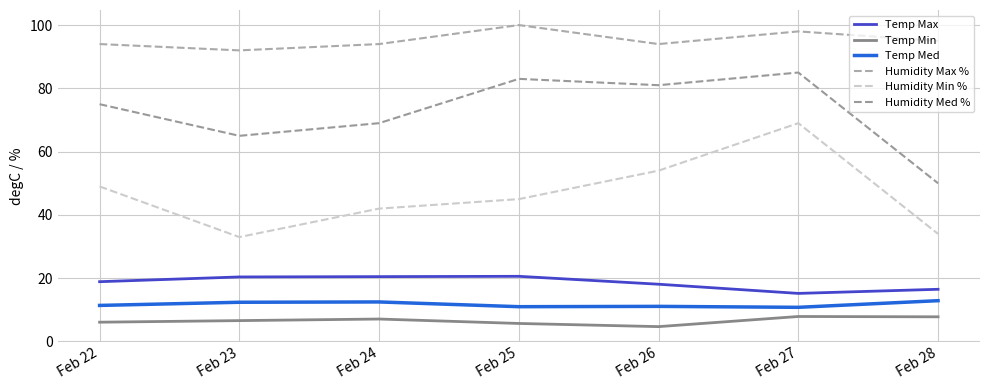

The Humidity Med % series shows 75.0 at Feb 22. True or false?

True